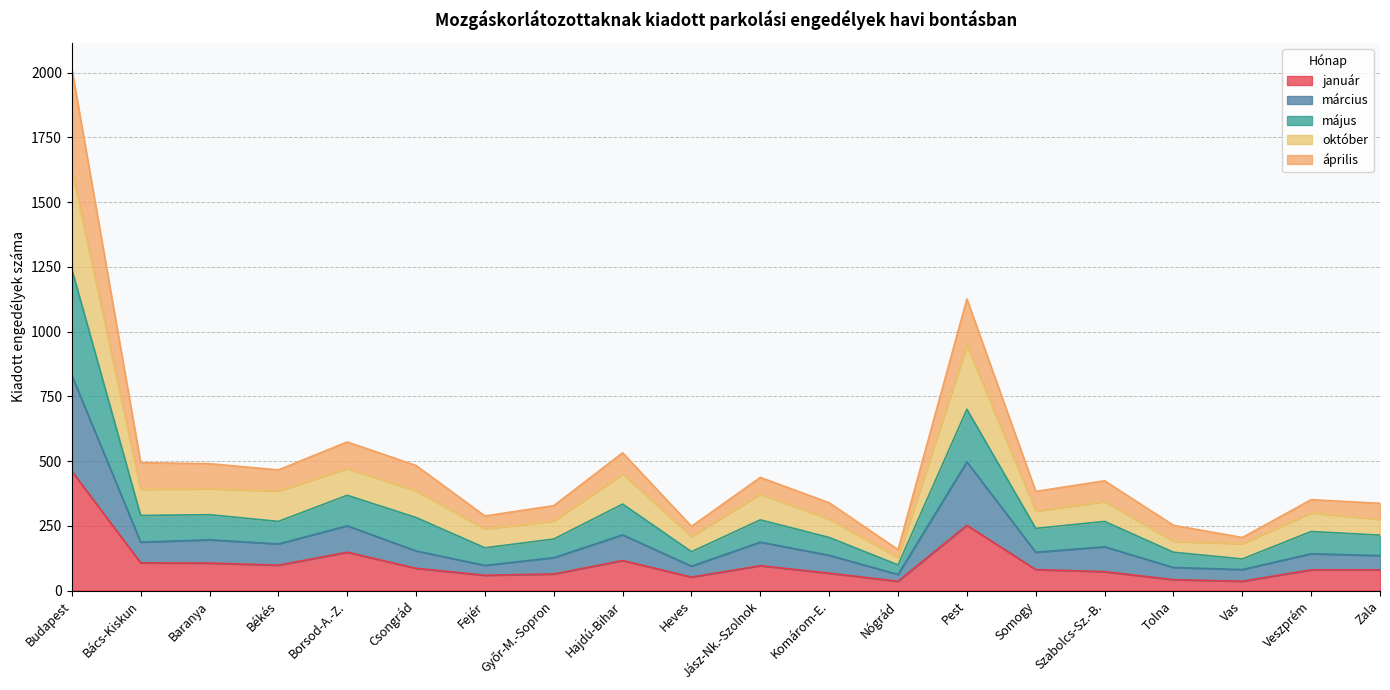

What is the highest value of the január series?

461